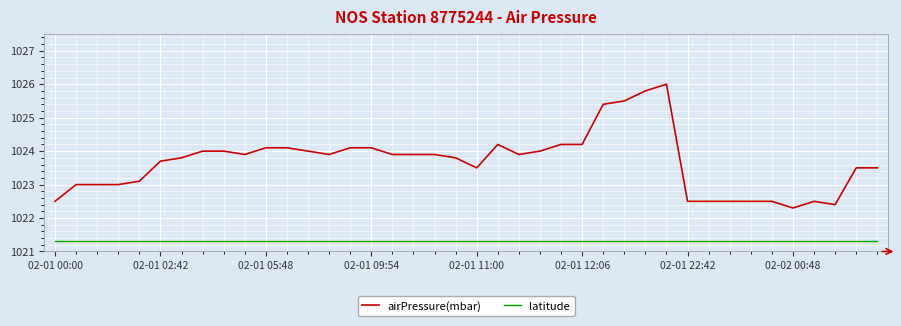

Which series has the largest total across all categories?

airPressure(mbar)